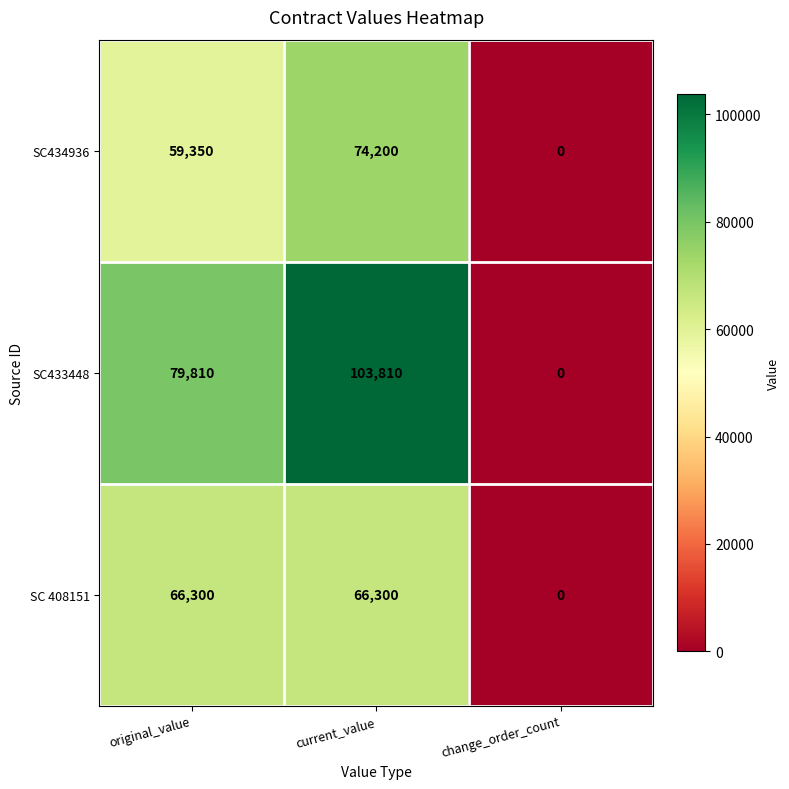

What is the sum of all SC 408151 values?

132600